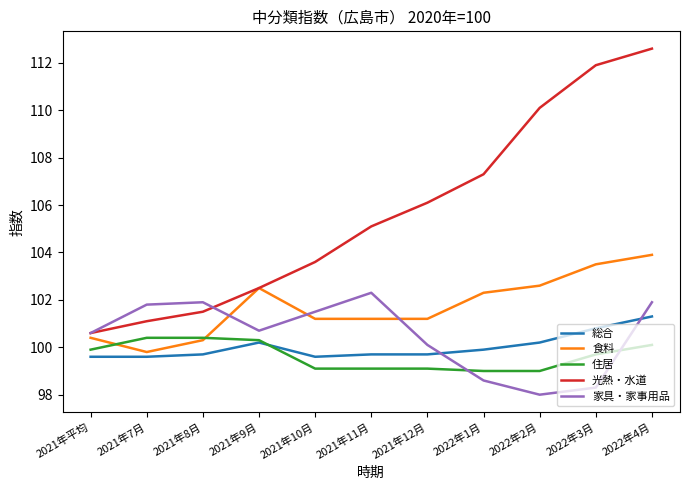

At 2022年3月, list the series in order from largest to smallest.

光熱・水道, 食料, 総合, 住居, 家具・家事用品